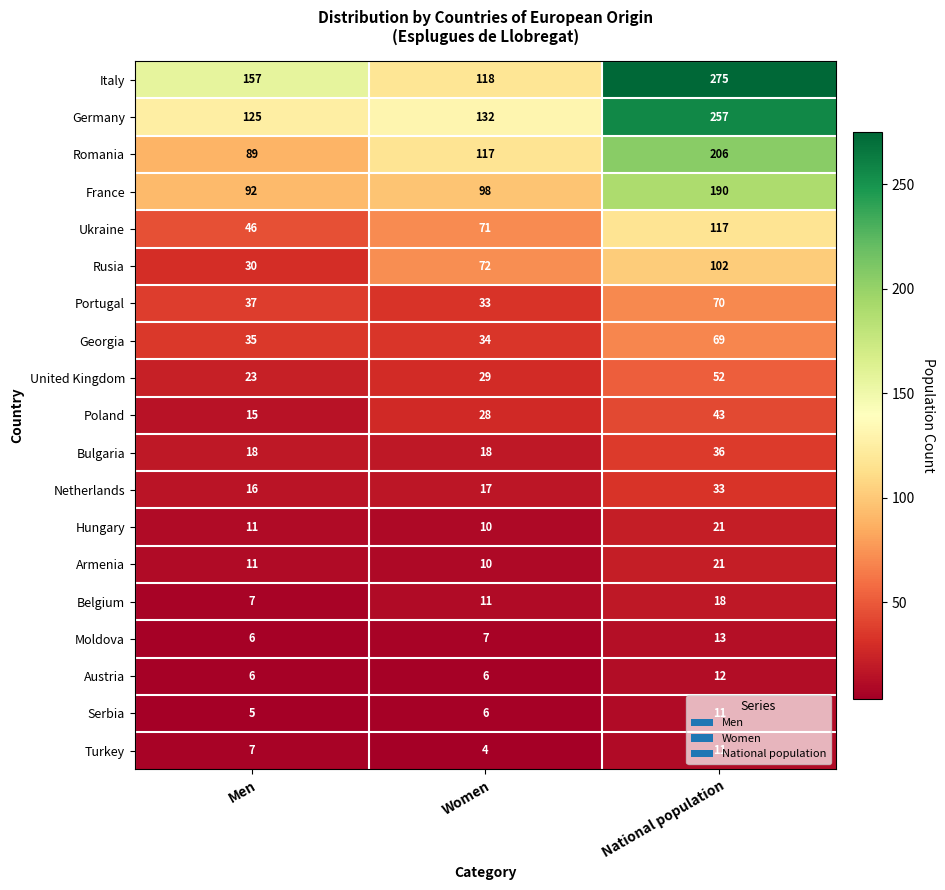

Is it true that Italy equals 54 at Men?

False